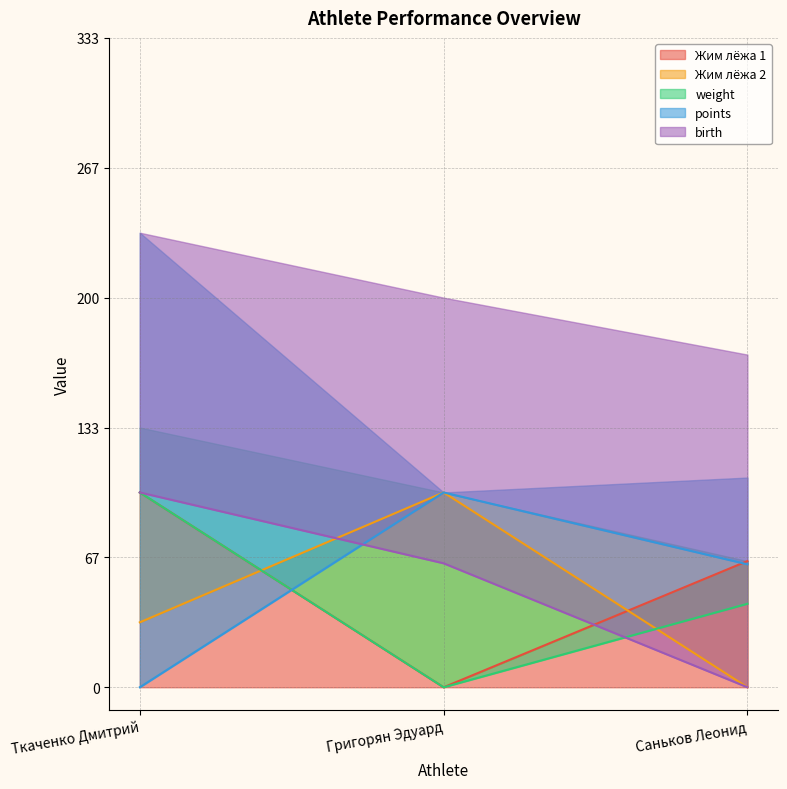

How many data points in Жим лёжа 2 are above 33?

2